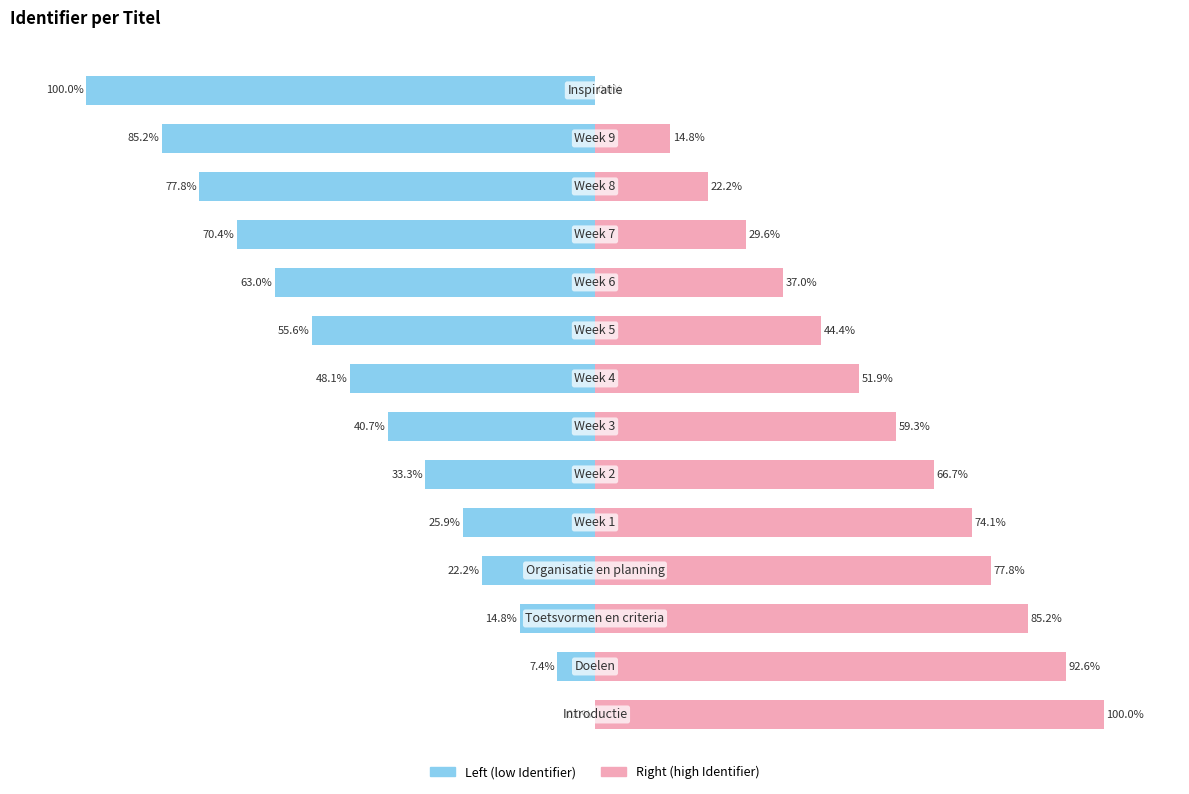

How many data points does each series have?

14